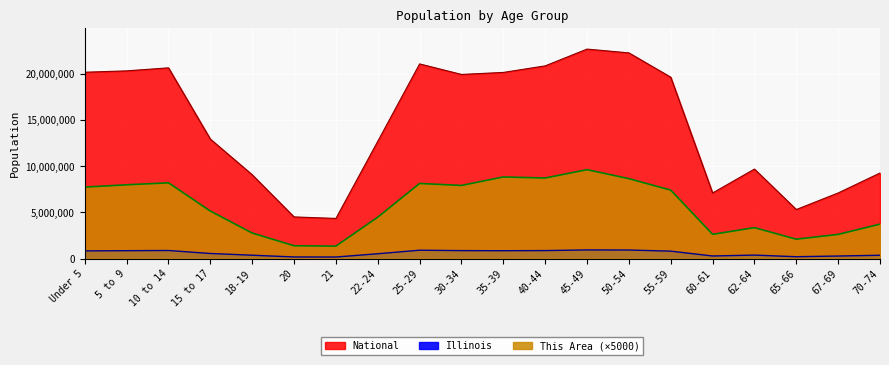

What is the average value of the Illinois series?

603548